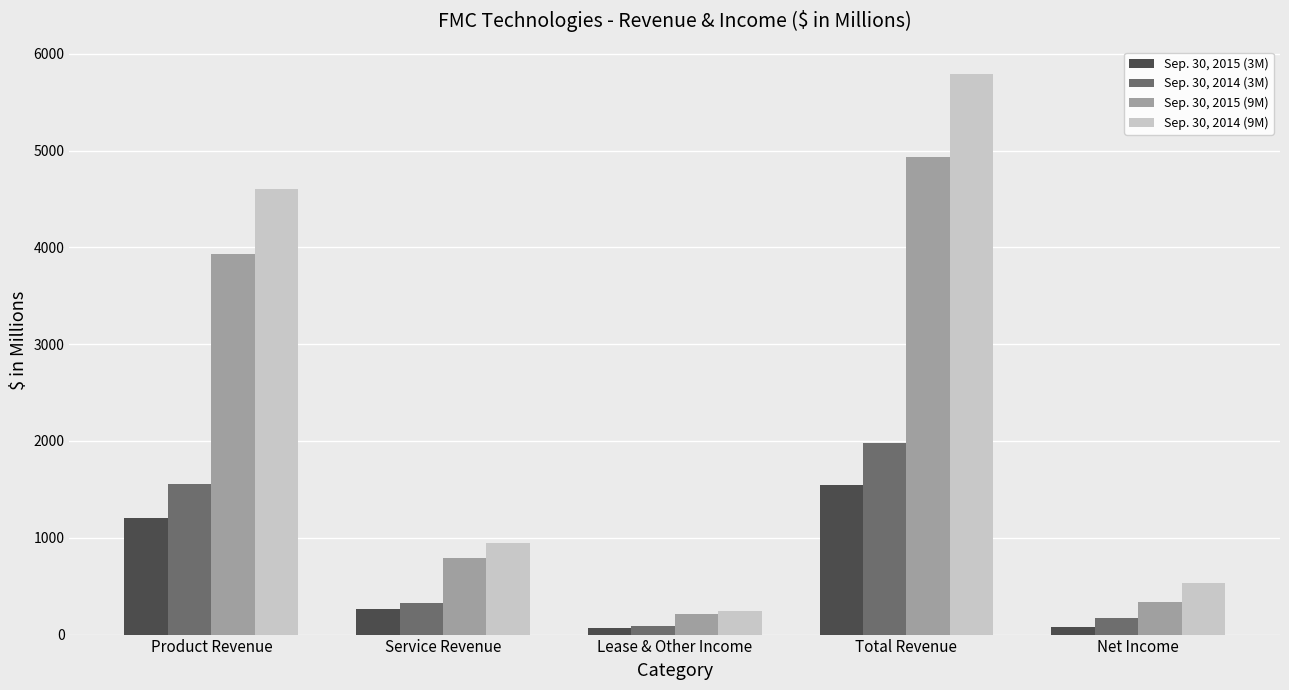

What is the total value across all series at Total Revenue?

14243.5